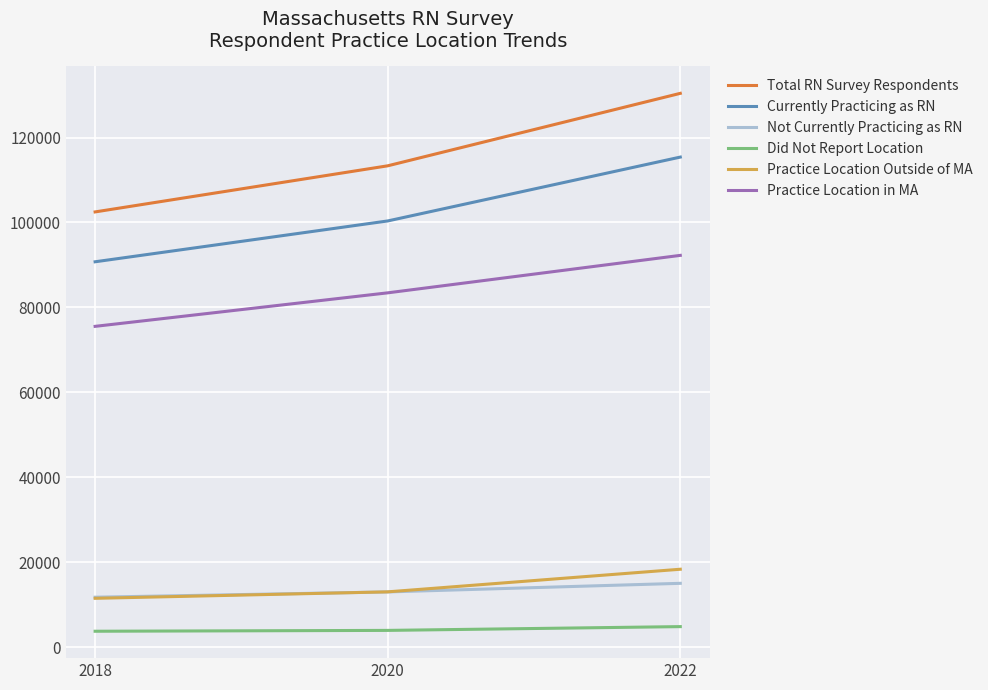

What is the minimum value shown in the chart?

3727